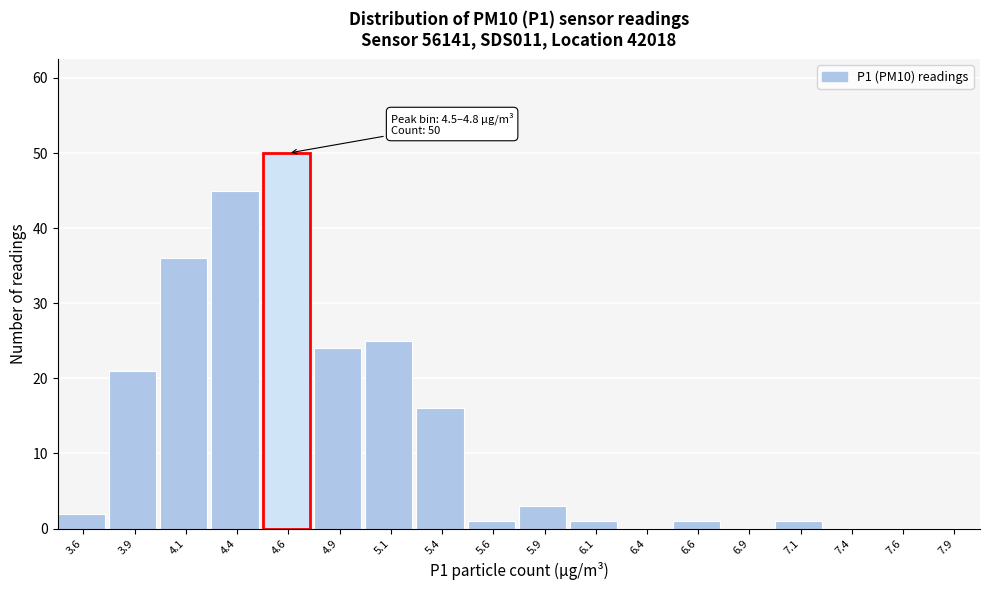

Which range on the x-axis has the tallest bar?

4.50 to 4.75